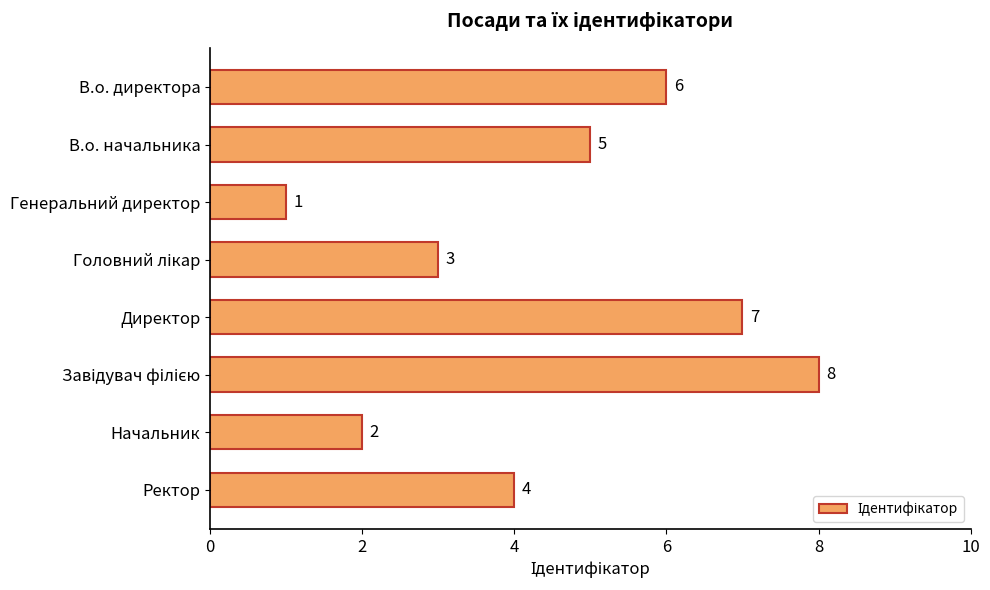

What is the label of the 1st bar from the bottom?

Ректор